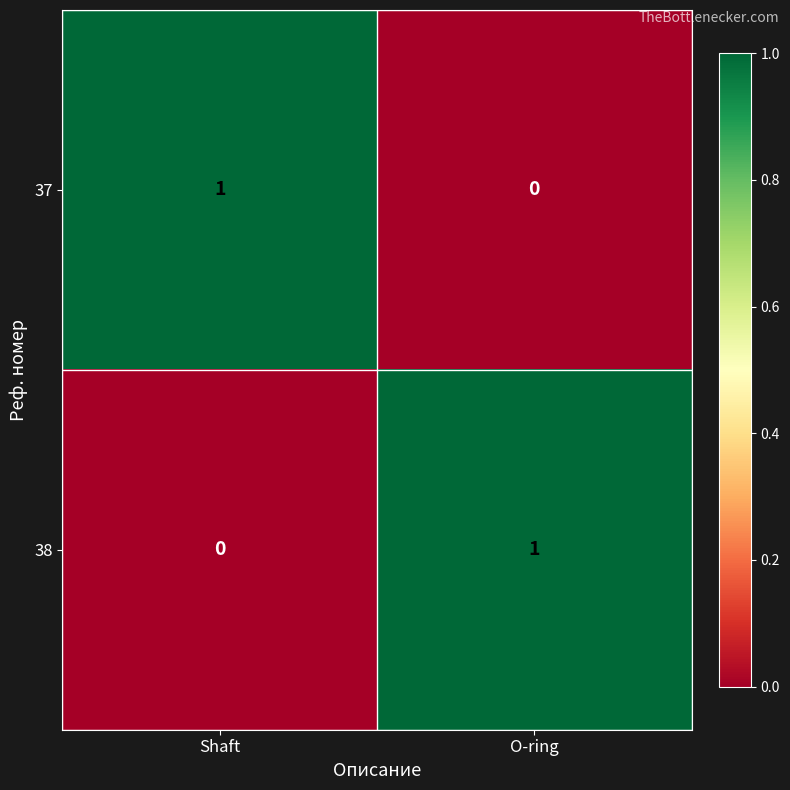

At Shaft, list the series in order from smallest to largest.

38, 37